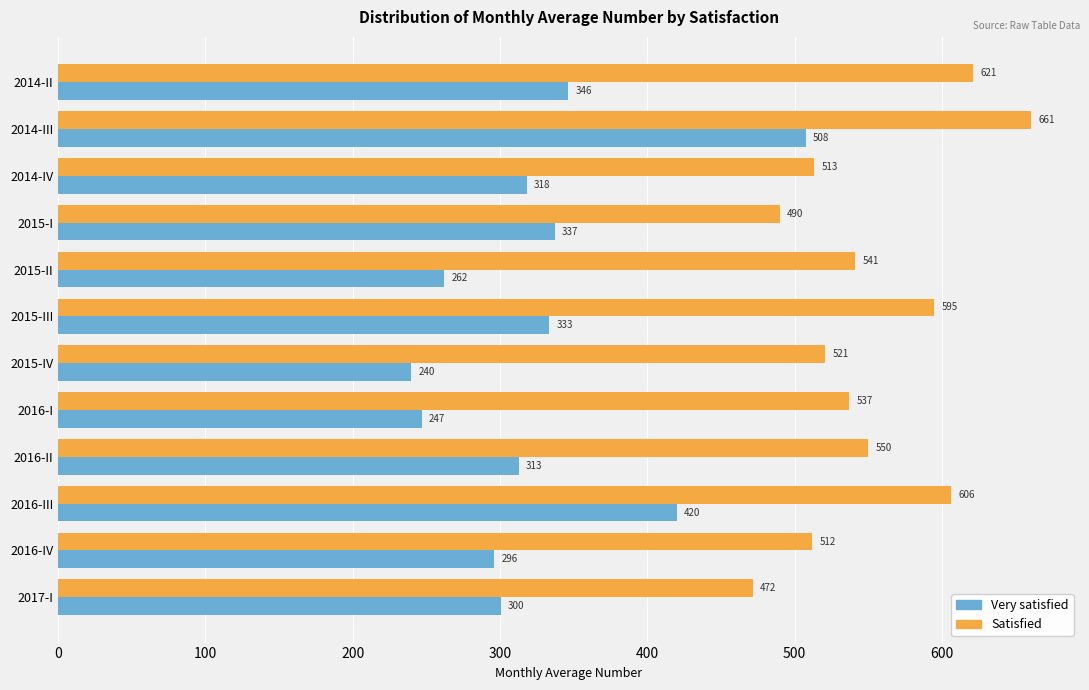

The Satisfied series shows 283.0 at 2016-II. True or false?

False